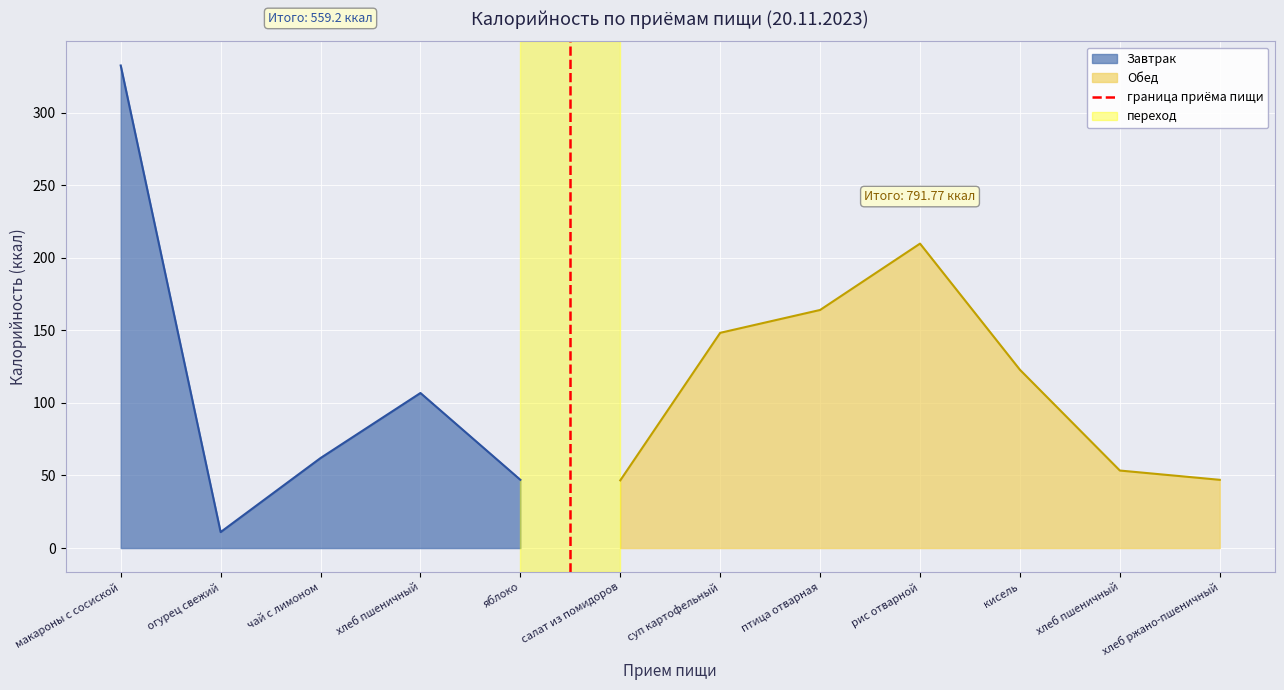

What is the lowest value of the Завтрак series?

11.0